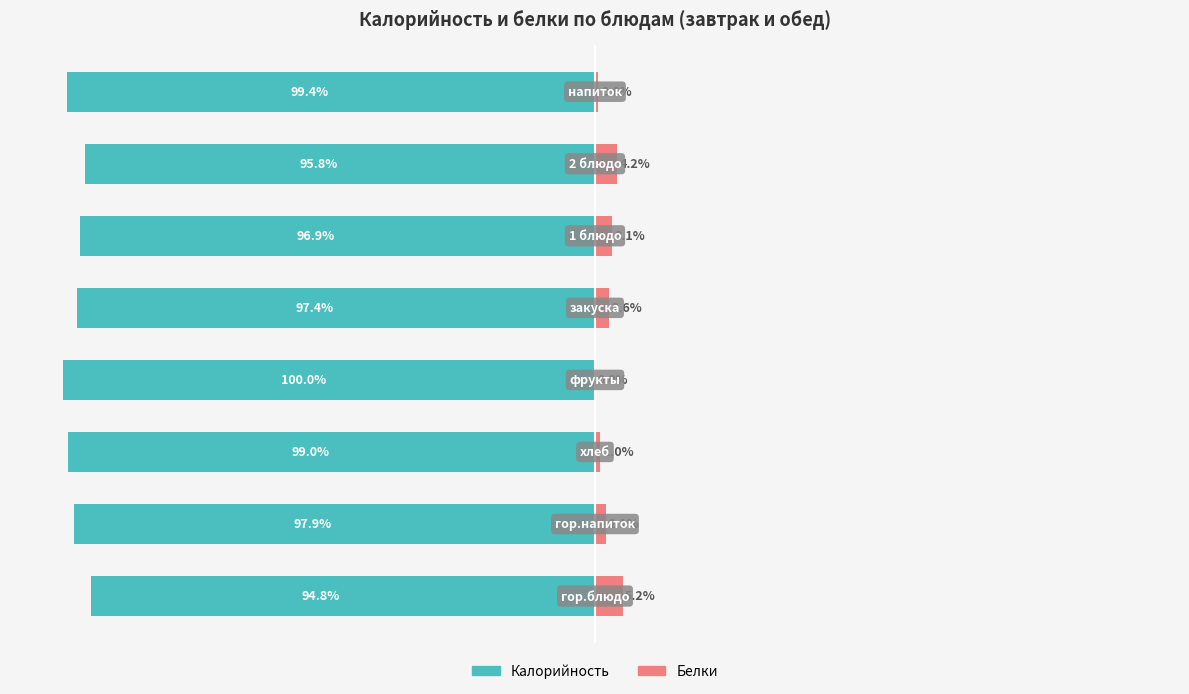

What value does the Калорийность series have at 3?

-100.0